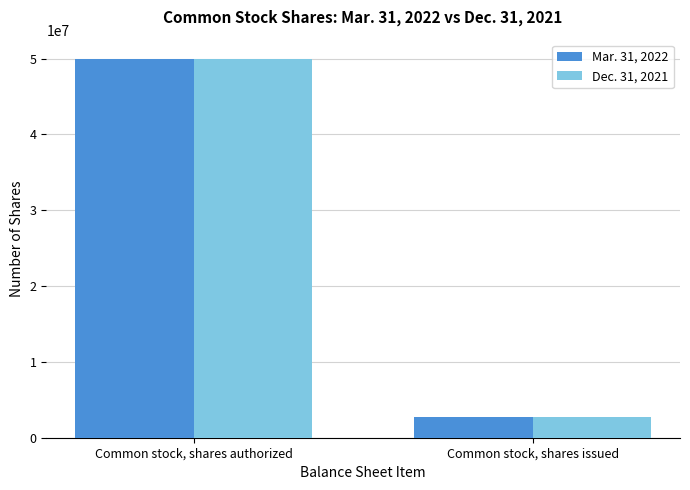

What is the average value of the Mar. 31, 2022 series?

26357500